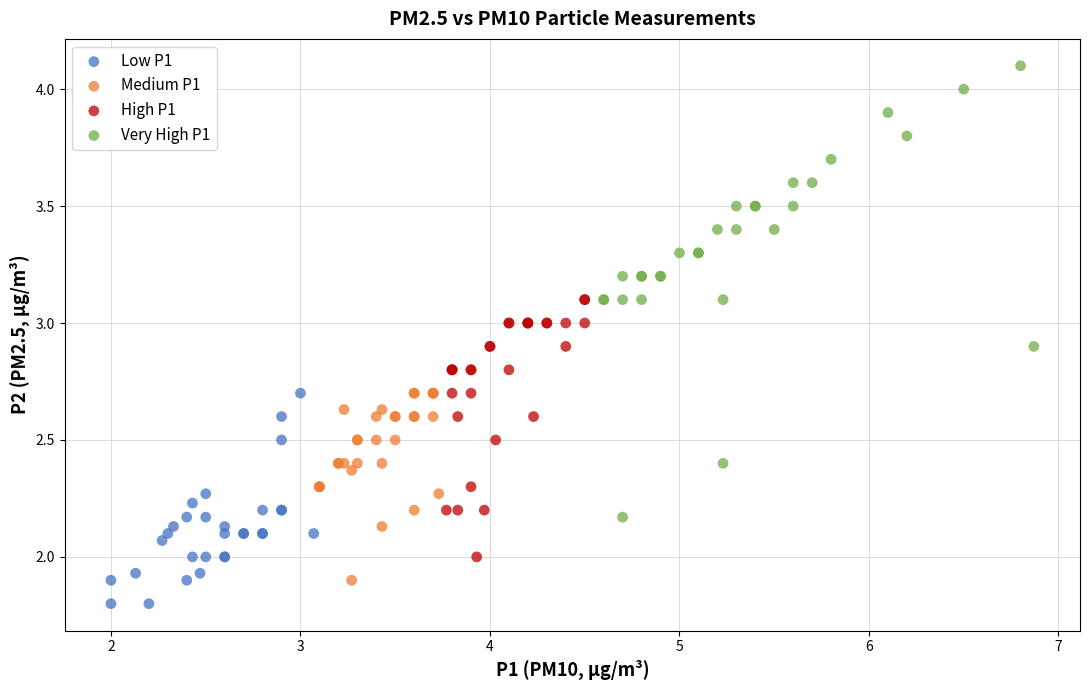

Which series has the largest Y range (max minus min)?

Very High P1